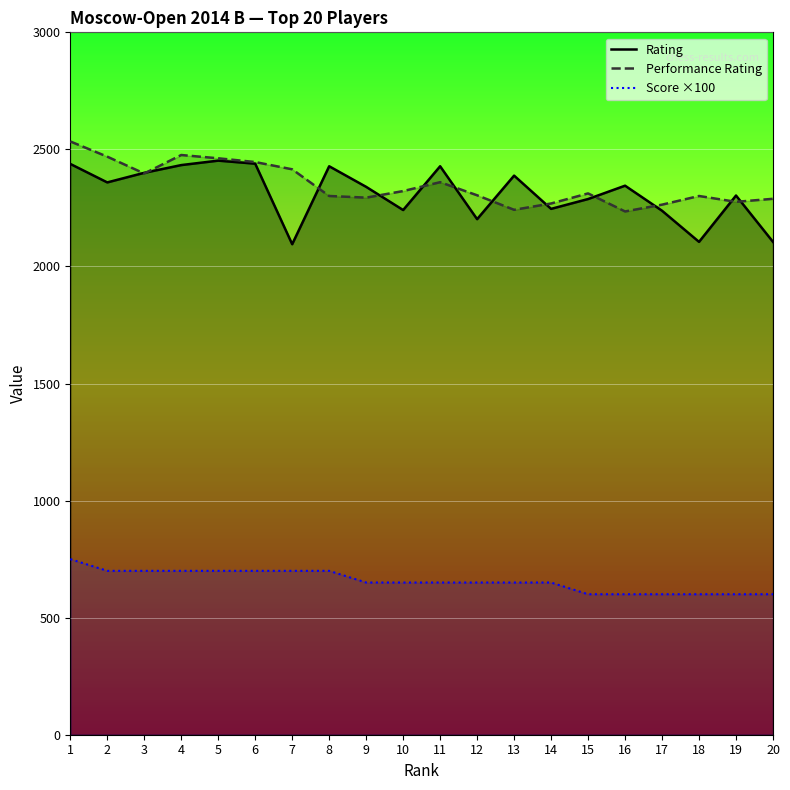

True or false: Score ×100 has more than 0 points higher than both neighbors.

False